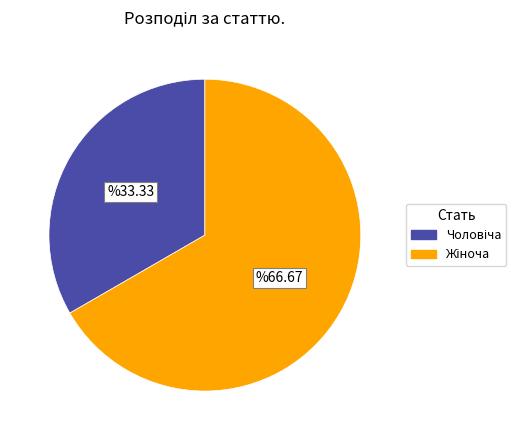

Is there a majority slice in this chart?

Yes